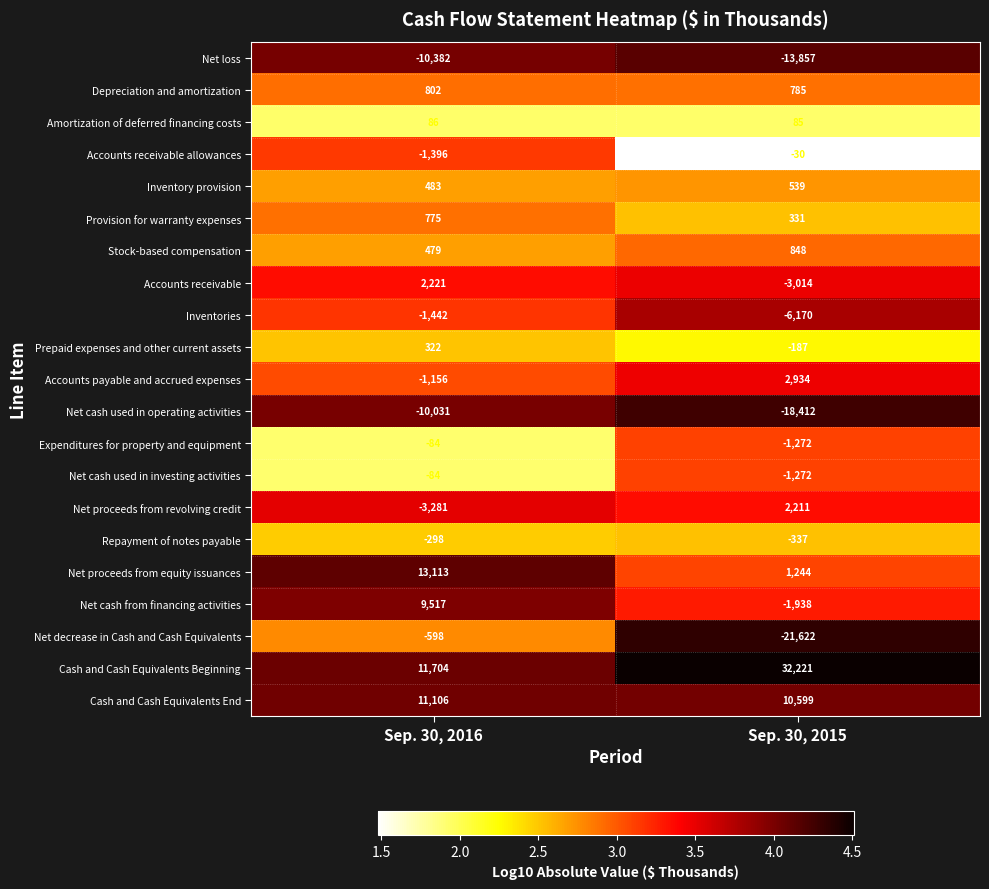

What is the difference between the maximum and minimum values in the Net cash from financing activities series?

11455